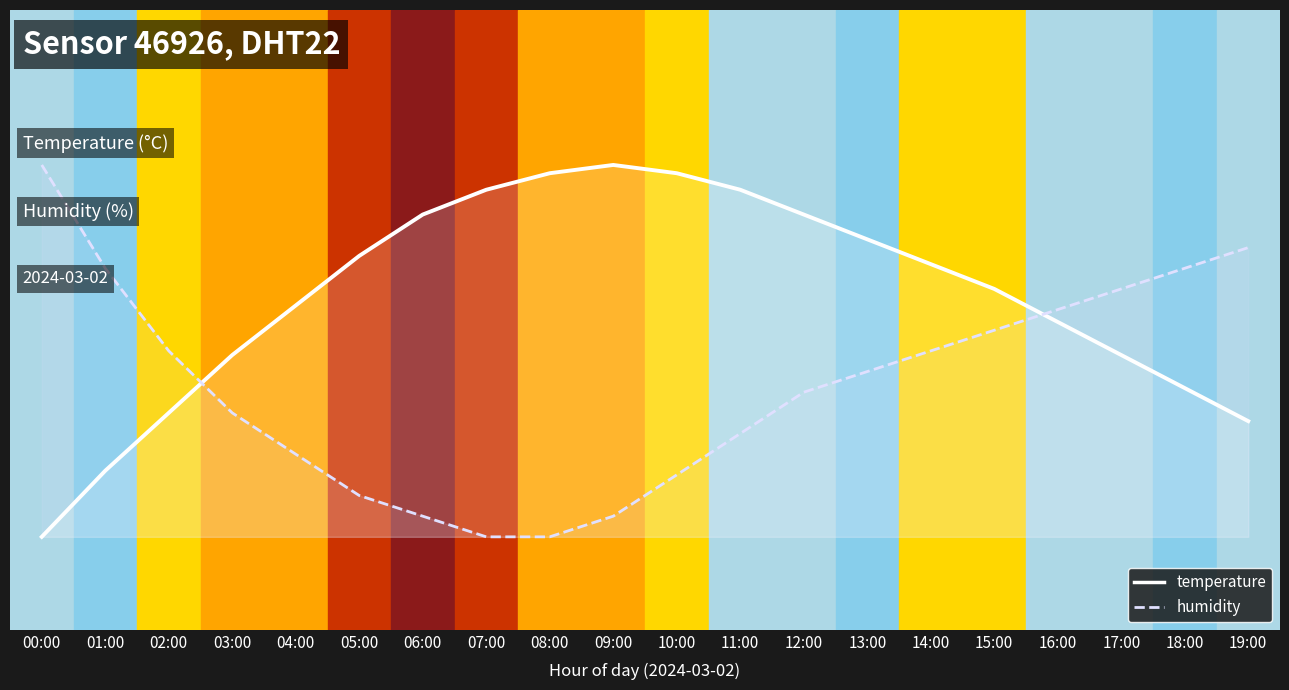

What is the label of the 13th point from the left?

12:00